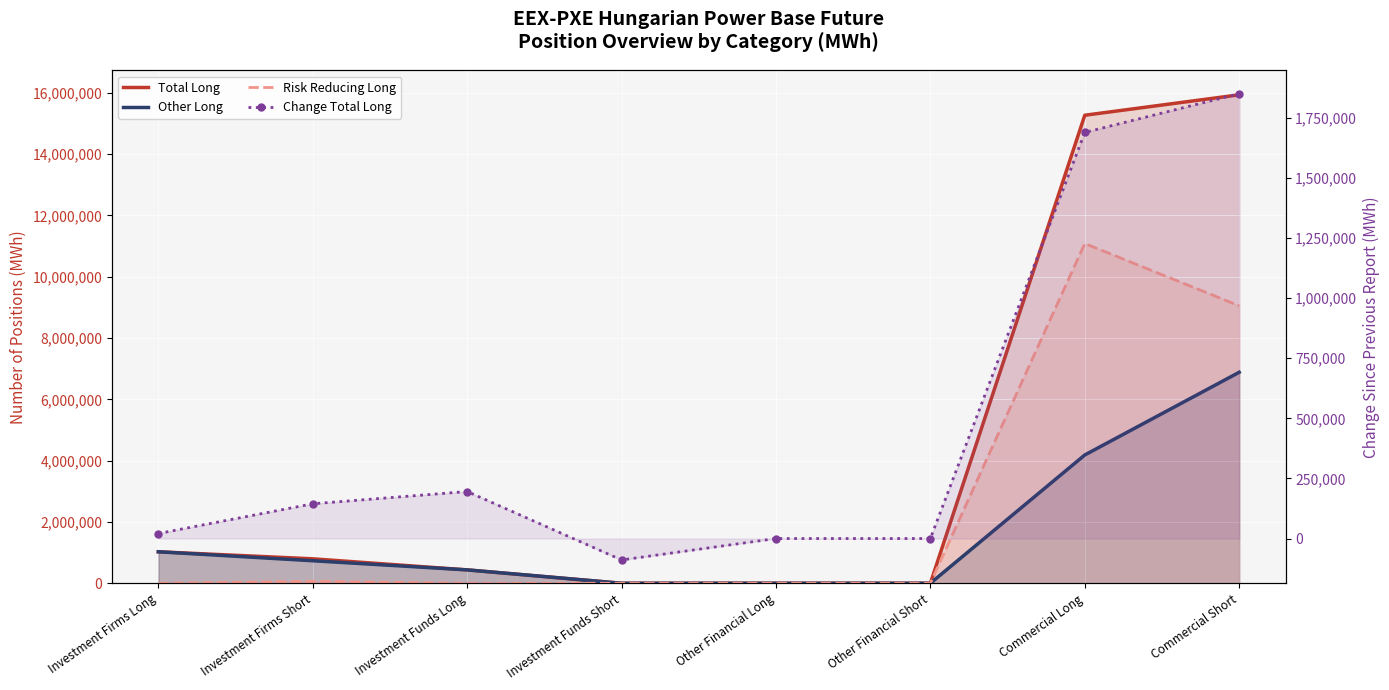

True or false: Other Long and Risk Reducing Long intersect in this chart.

False